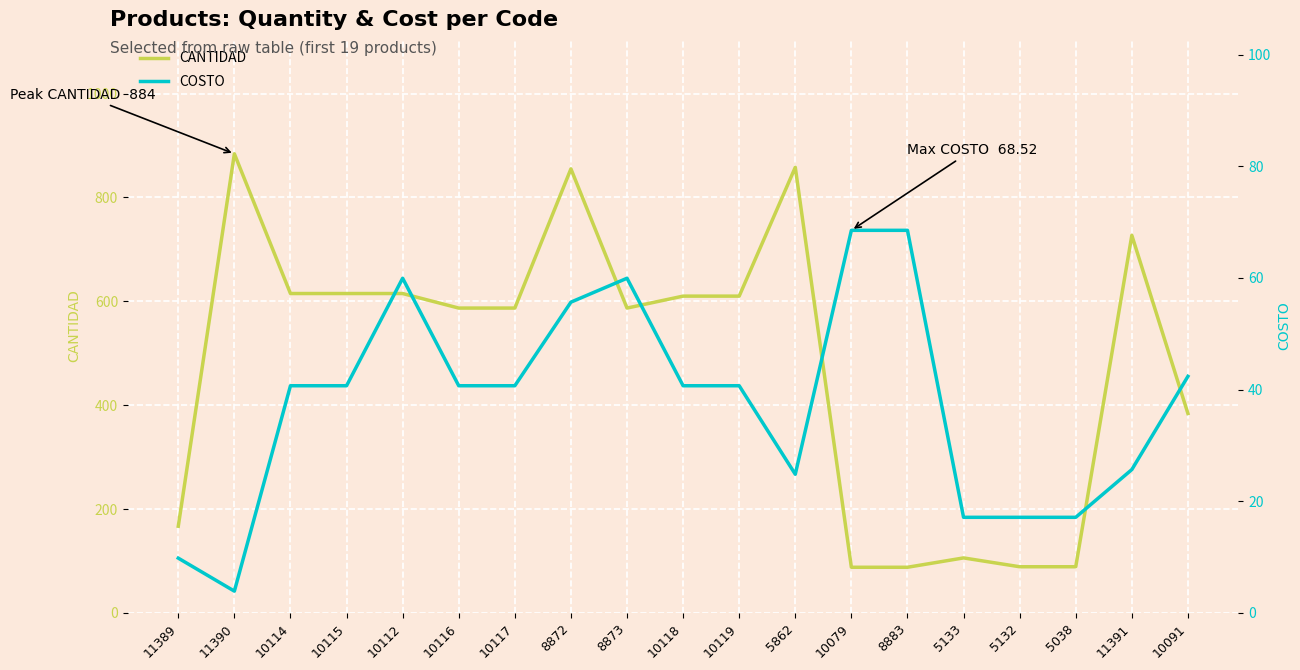

Reading left to right, list all the values displayed in this chart.

CANTIDAD: 11389=167.0	11390=884.0	10114=615.0	10115=615.0	10112=615.0	10116=587.0	10117=587.0	8872=855.0	8873=587.0	10118=610.0	10119=610.0	5862=858.0	10079=88.0	8883=88.0	5133=106.0	5132=89.0	5038=89.0	11391=727.0	10091=384.0
COSTO: 11389=9.8	11390=3.9	10114=40.7	10115=40.7	10112=59.9	10116=40.7	10117=40.7	8872=55.7	8873=59.9	10118=40.7	10119=40.7	5862=24.8	10079=68.5	8883=68.5	5133=17.1	5132=17.1	5038=17.1	11391=25.7	10091=42.4